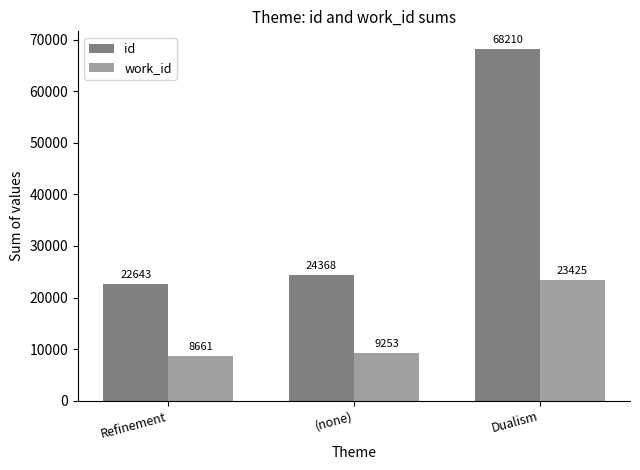

What are all the series names shown in the legend?

id, work_id